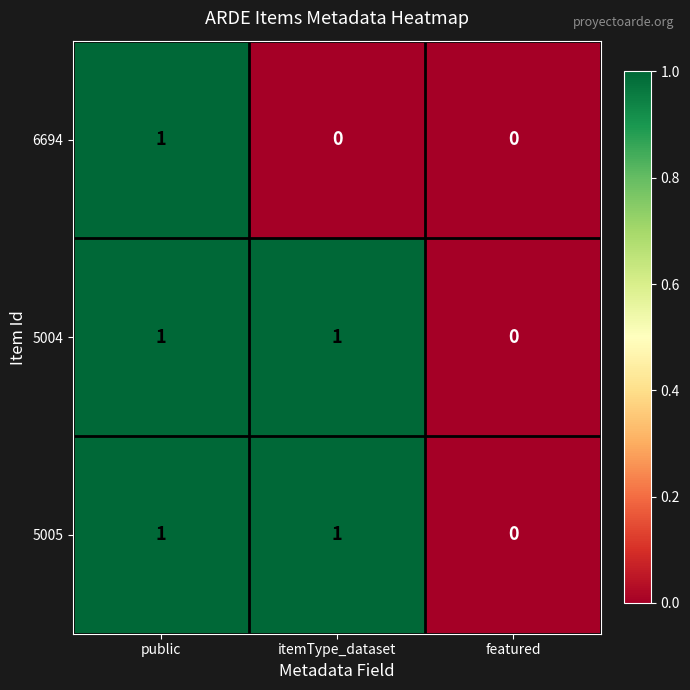

At which category is the sum across all series the highest?

public